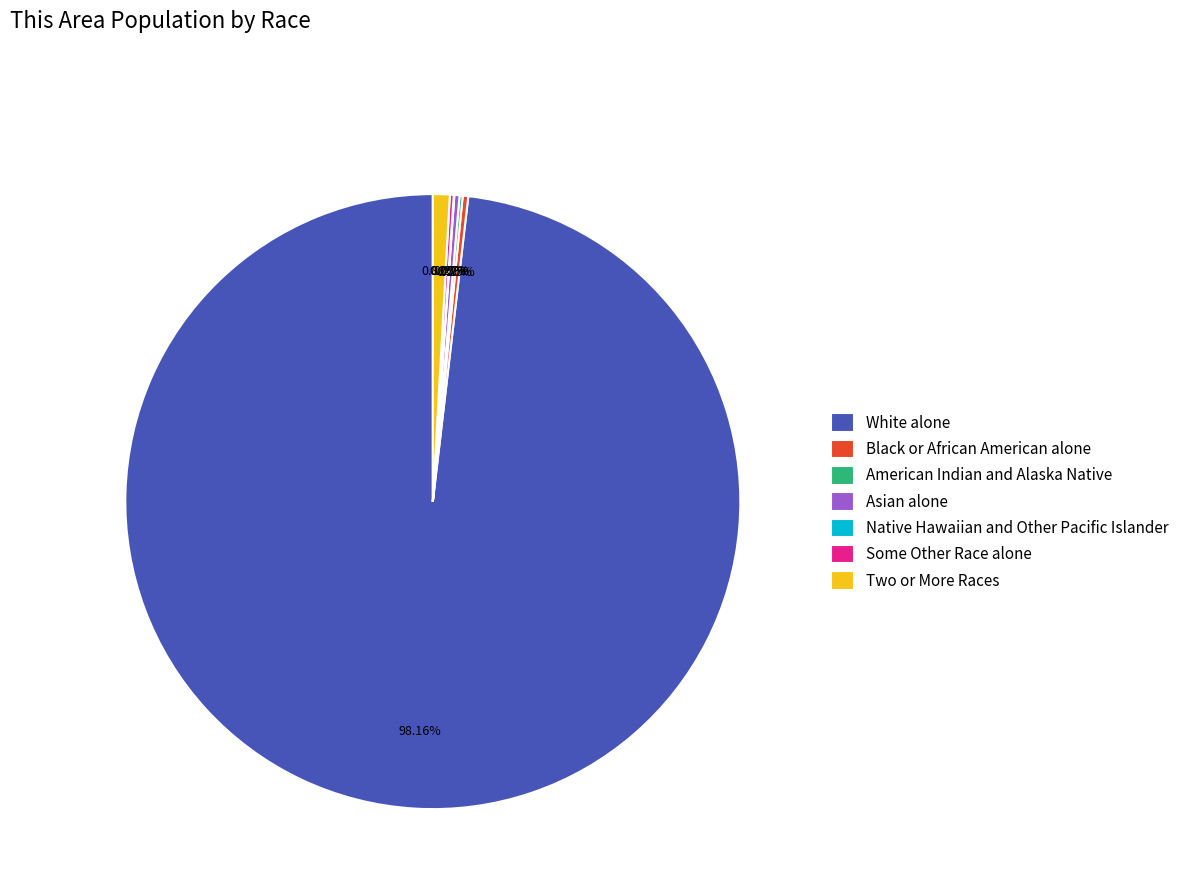

Which has a higher value, Two or More Races or Black or African American alone?

Two or More Races